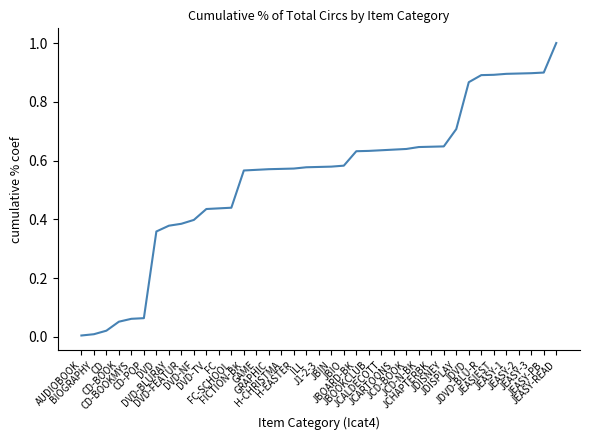

How many categories are shown in the chart?

39